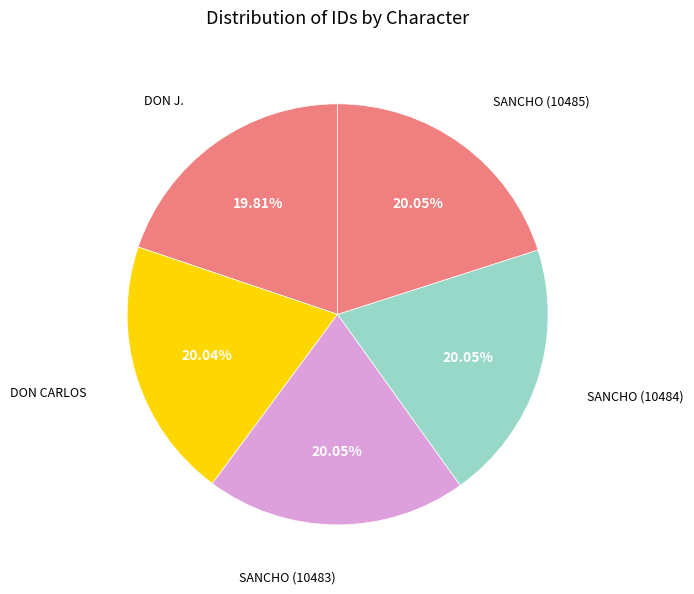

How many slices are in this pie chart?

5